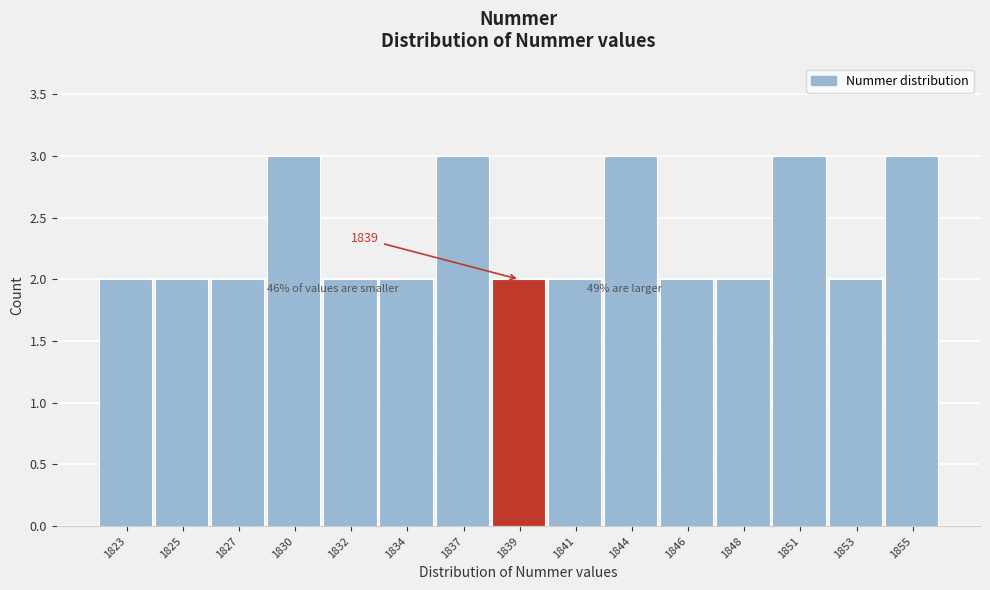

Reading left to right, what are all the values shown in this chart?

2	2	2	3	2	2	3	2	2	3	2	2	3	2	3